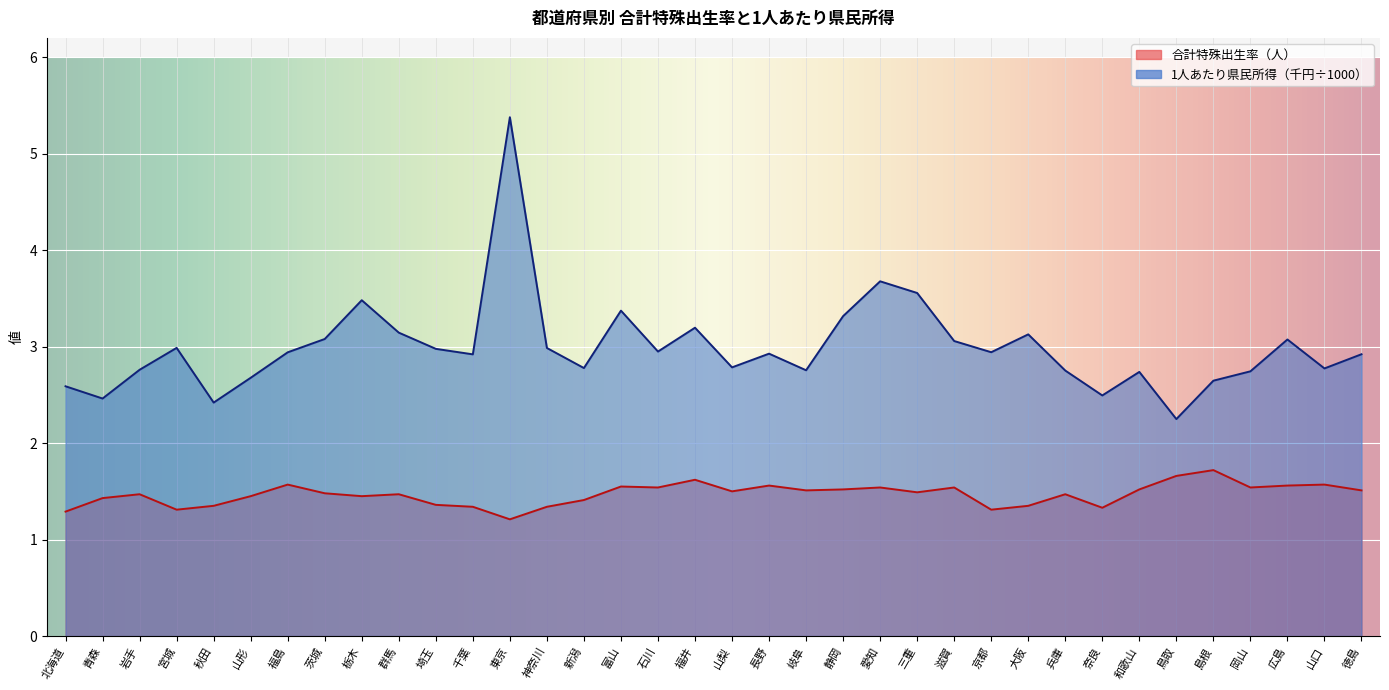

List the series in order of their peak value, highest first.

1人あたり県民所得(百万円), 合計特殊出生率